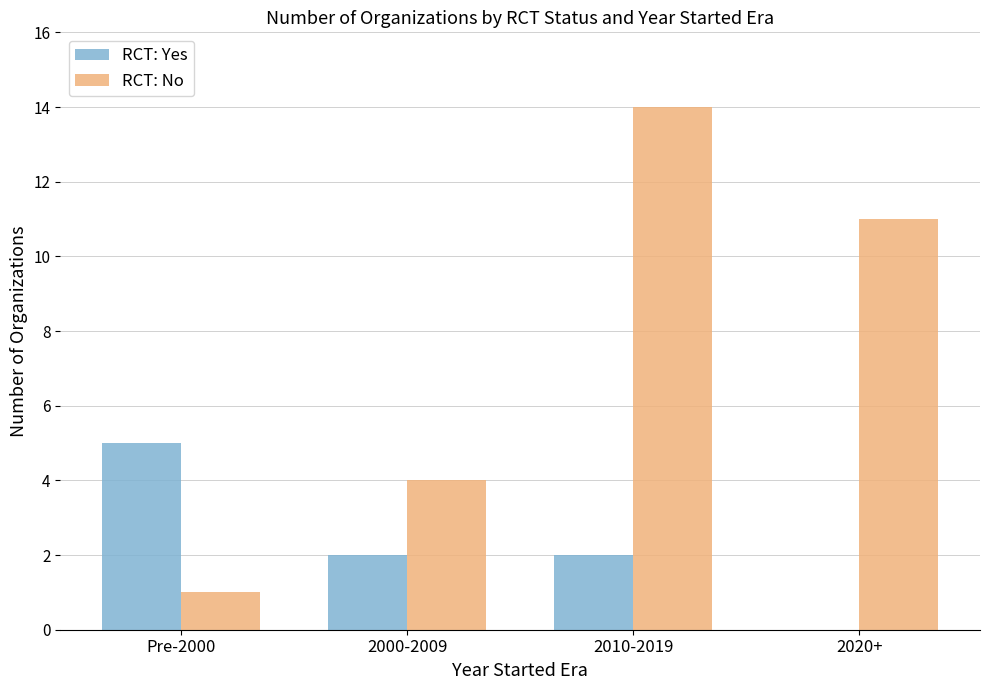

At which category is the sum across all series the highest?

2010-2019